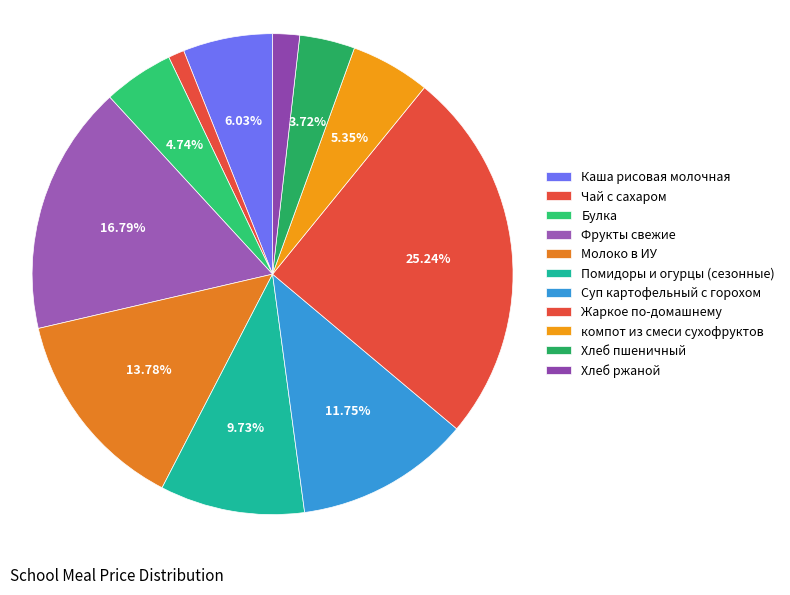

Is it true that Фрукты свежие is 17% of the pie?

True